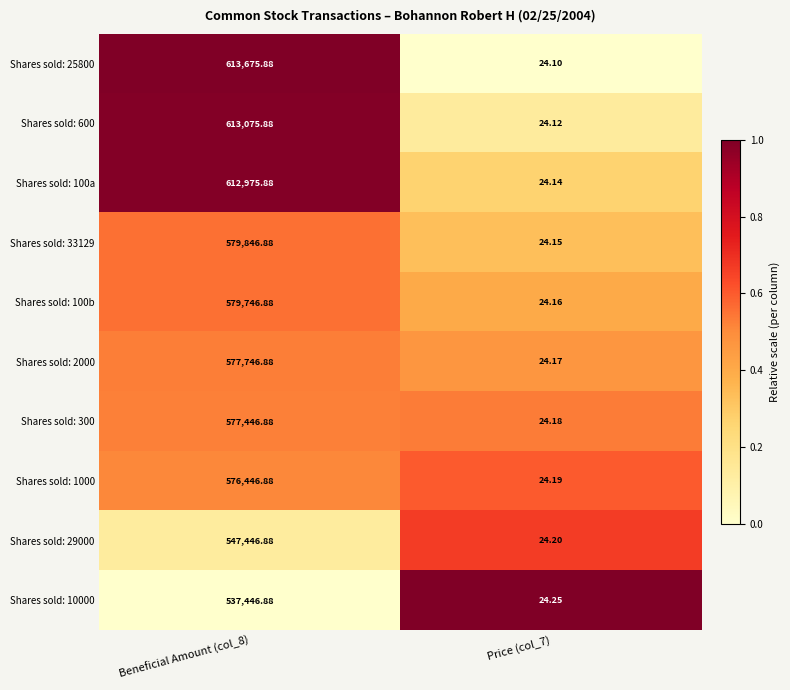

Which series has the largest total across all categories?

Shares sold: 25800